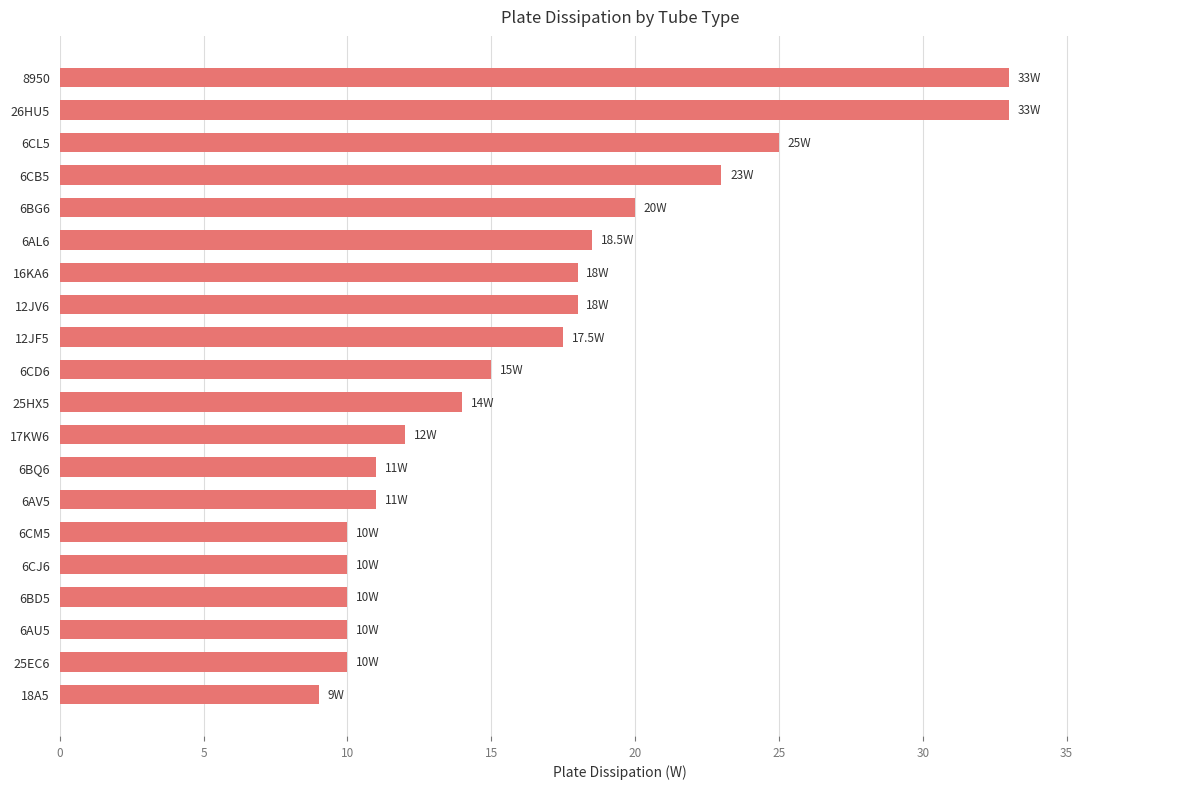

What is the approximate value at 6BD5?

10.0